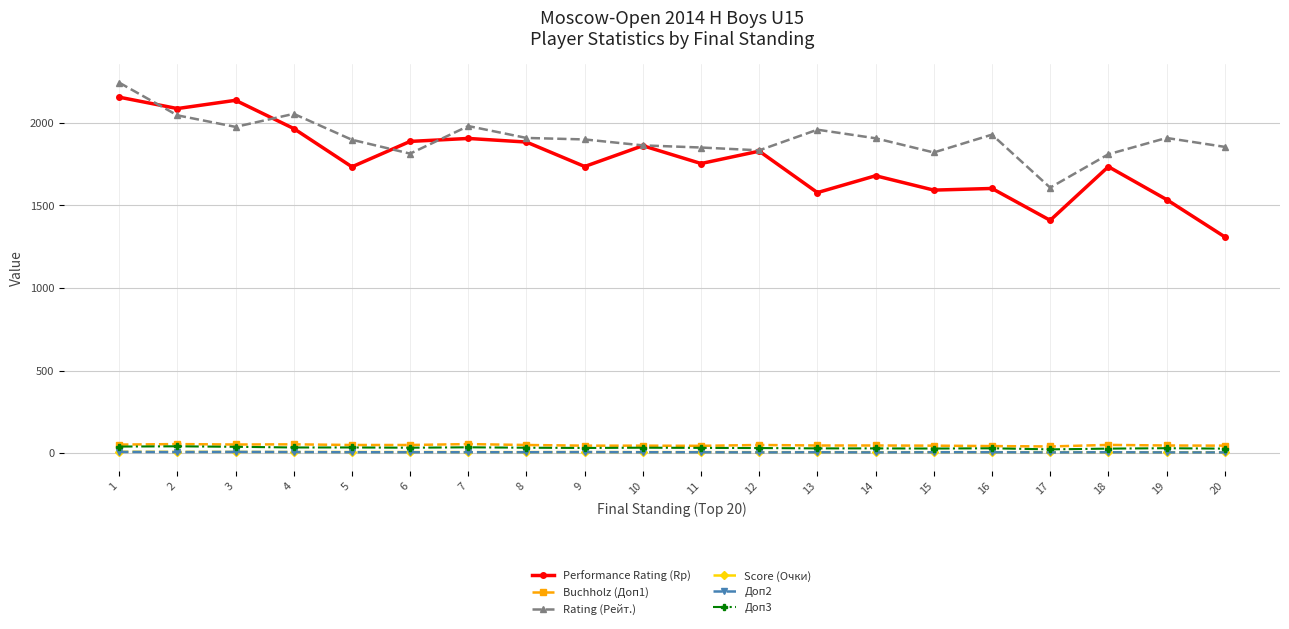

What is the sum of the Performance Rating (Rp) values at 5 and 16?

3337.0